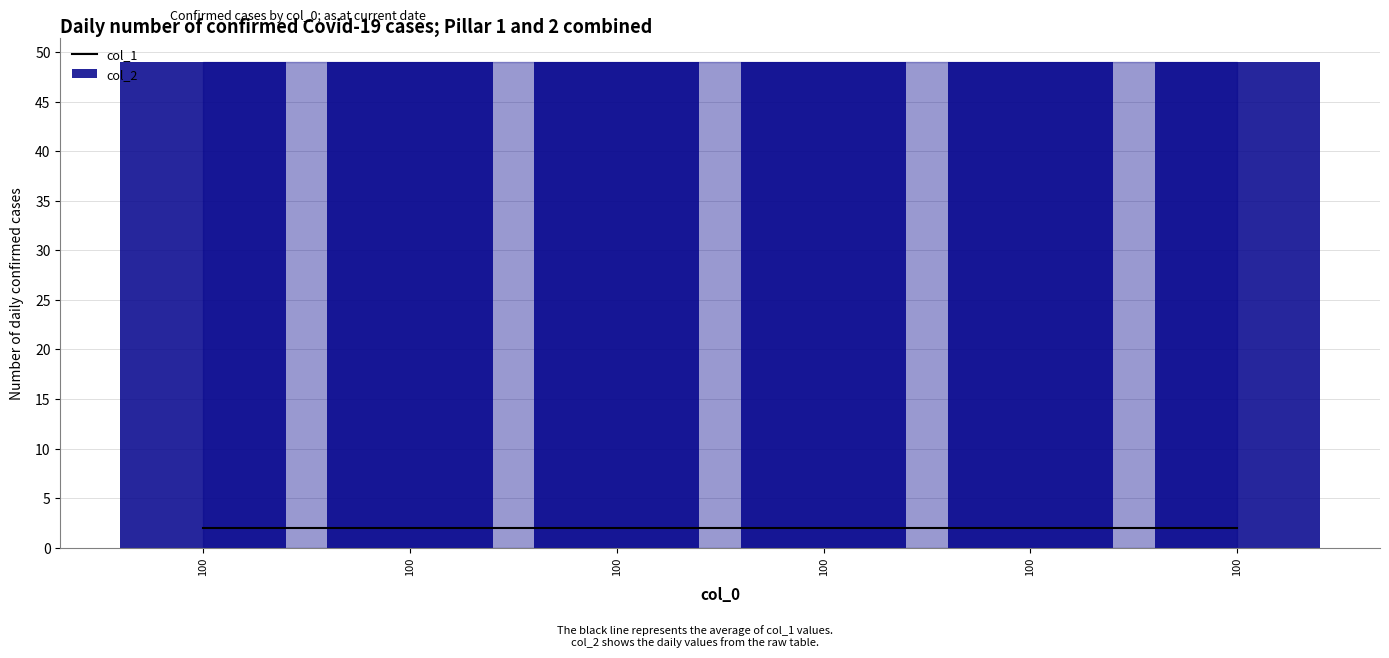

List the series in order of their overall mean, lowest first.

col_1, col_2